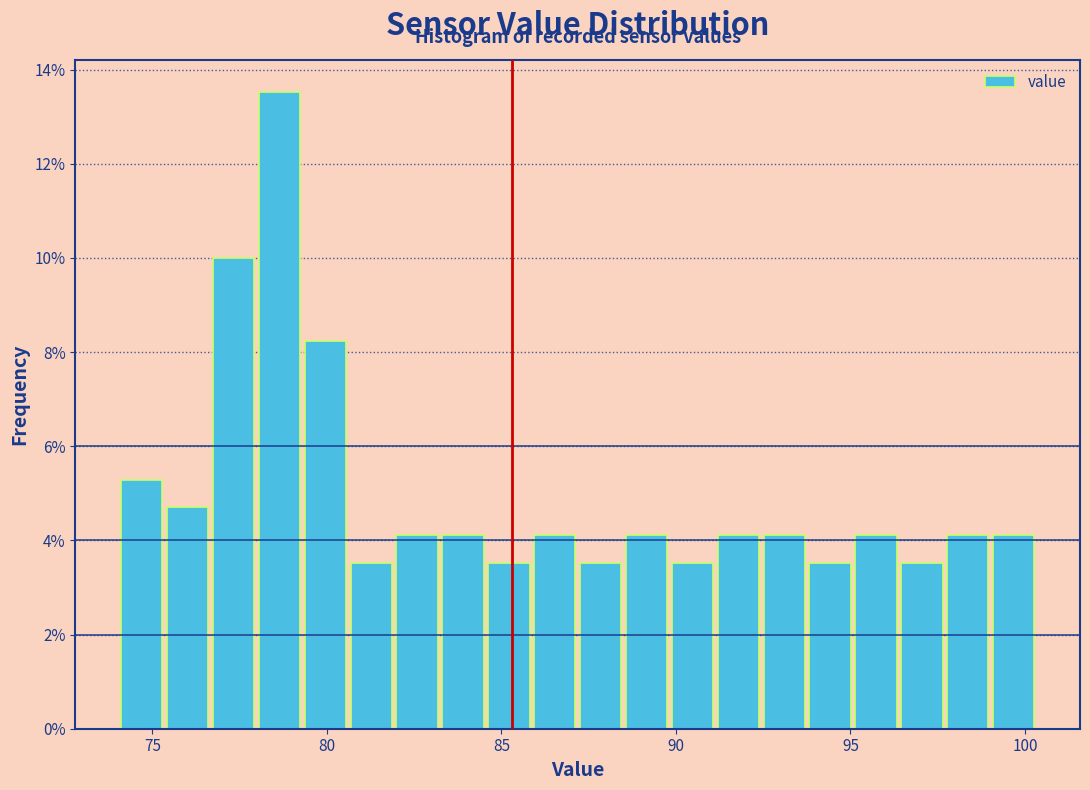

Around what value on the x-axis is the tallest bar? Give the approximate position of its centre, as read against the axis.

78.5